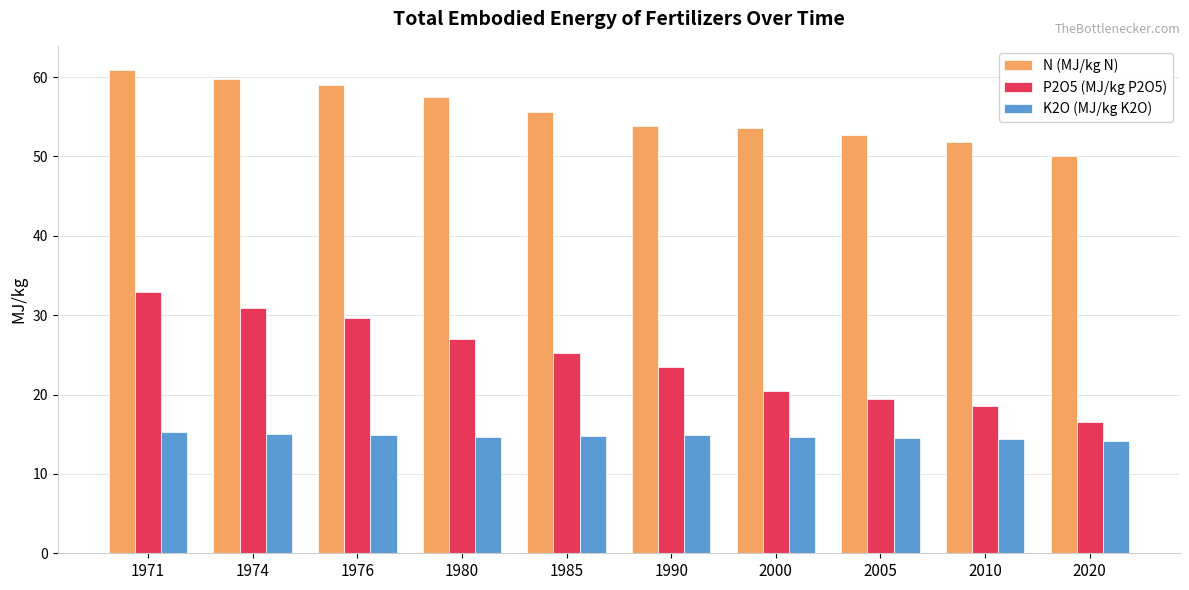

What is the value of the N (MJ/kg N) bar at the 7th from the left?

53.6